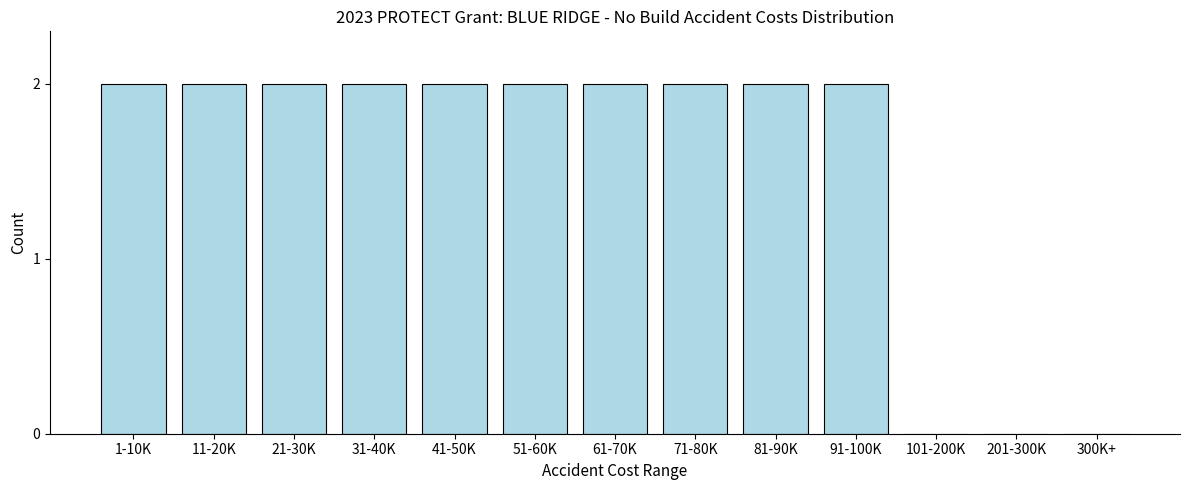

Reading right to left, extract all data points from this chart.

300K+=0	201-300K=0	101-200K=0	91-100K=2	81-90K=2	71-80K=2	61-70K=2	51-60K=2	41-50K=2	31-40K=2	21-30K=2	11-20K=2	1-10K=2